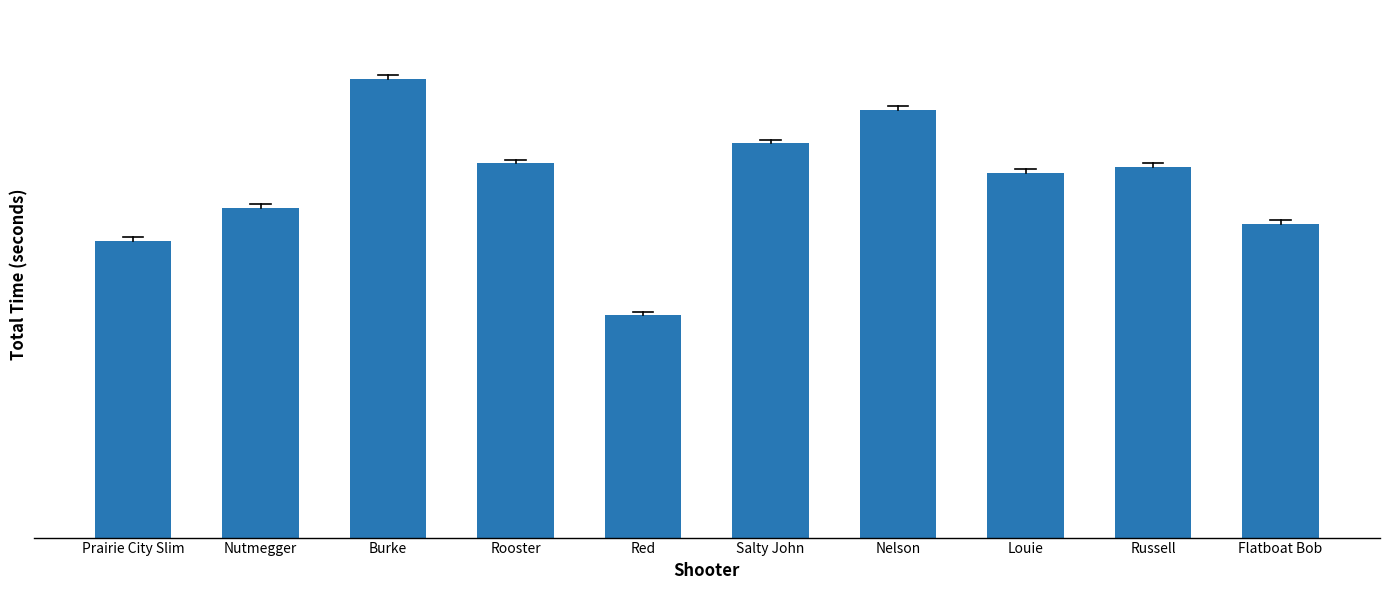

What is the change in value from Salty John to Russell?

-3.4